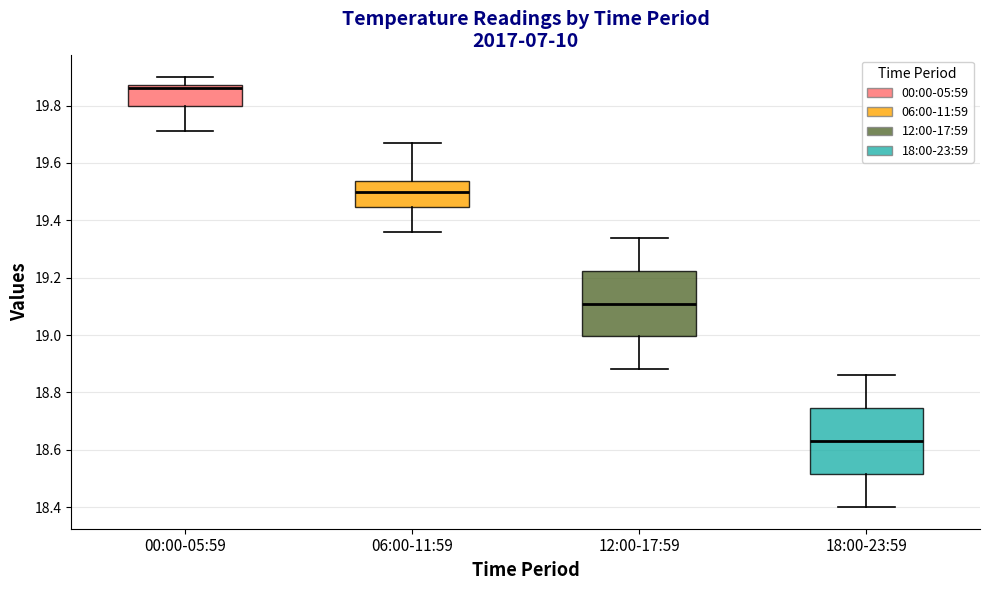

Which box has the highest median line?

00:00-05:59